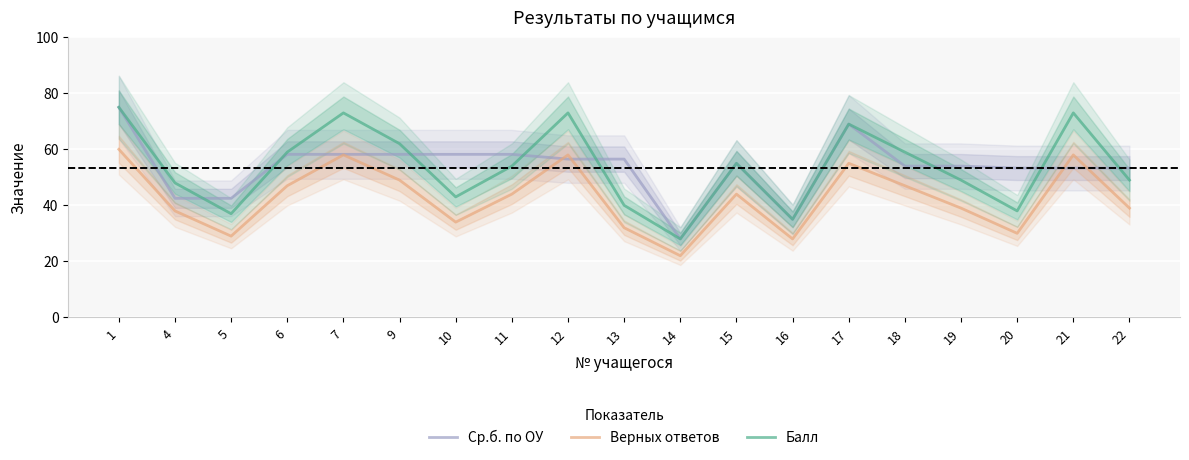

Is it true that Верных ответов equals 56.9 at 13?

False